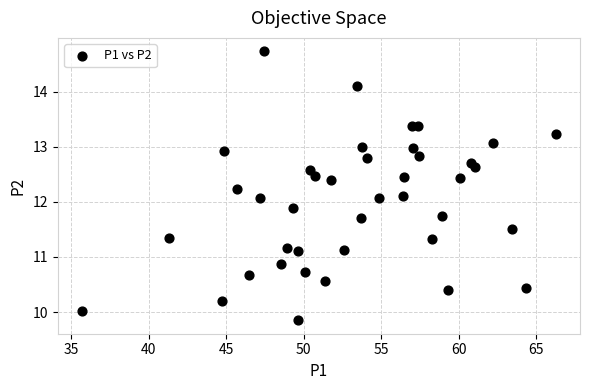

What is the range of Y values (max minus min)?

4.9